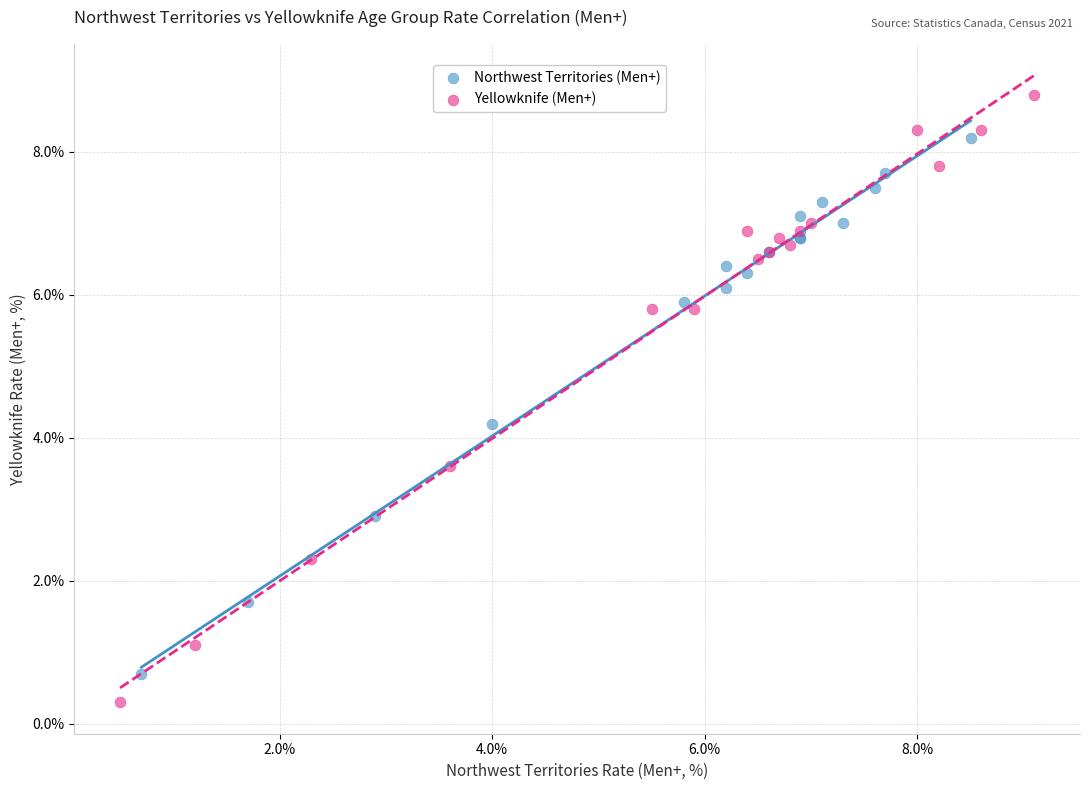

Which series reaches the maximum Y coordinate?

Yellowknife (Men+)